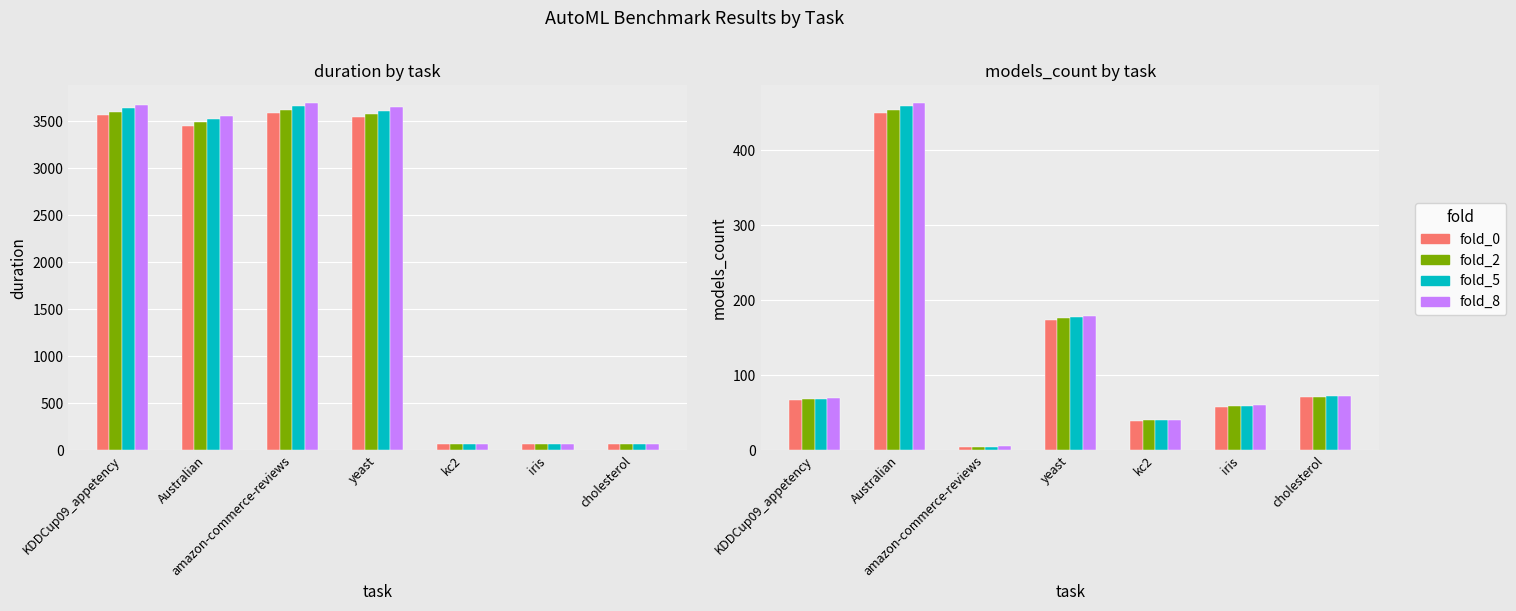

Is the value of fold_2 at yeast greater than the value of fold_8 at Australian?

No